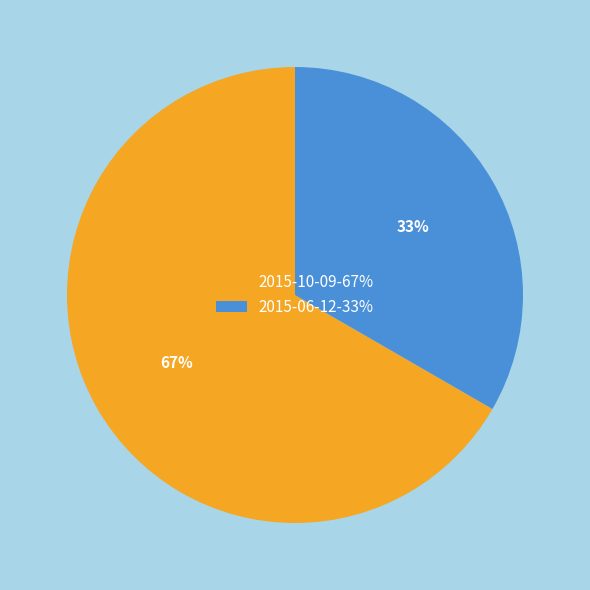

What is the smallest slice in the pie chart?

2015-06-12-33%